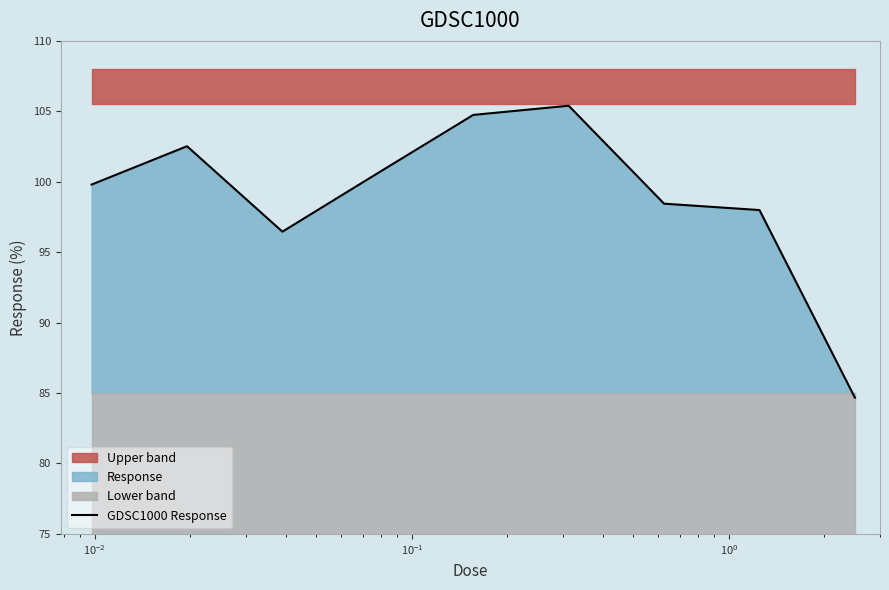

What is the lowest value of the GDSC1000 Response series?

84.7